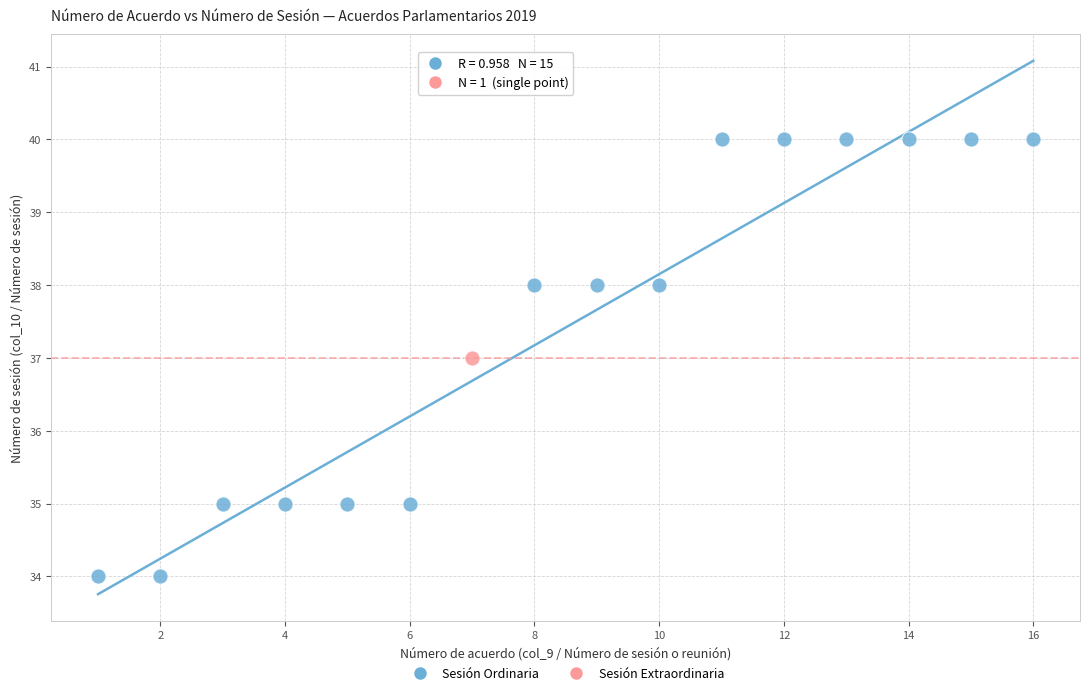

What are all the series names shown in the legend?

Sesión Ordinaria, Sesión Extraordinaria